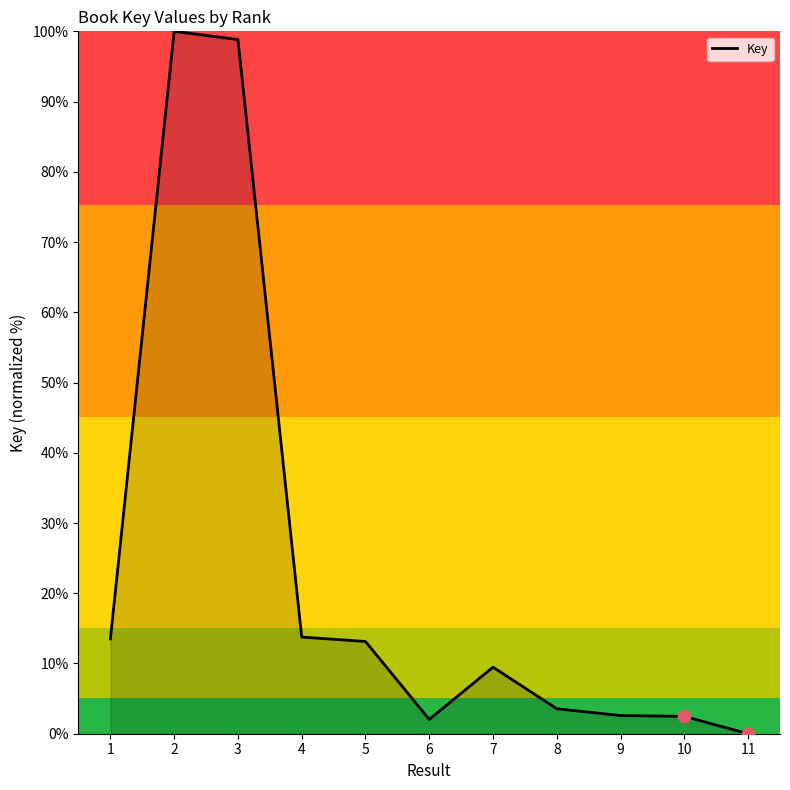

What is the change in value from 1 to 5?

-0.4